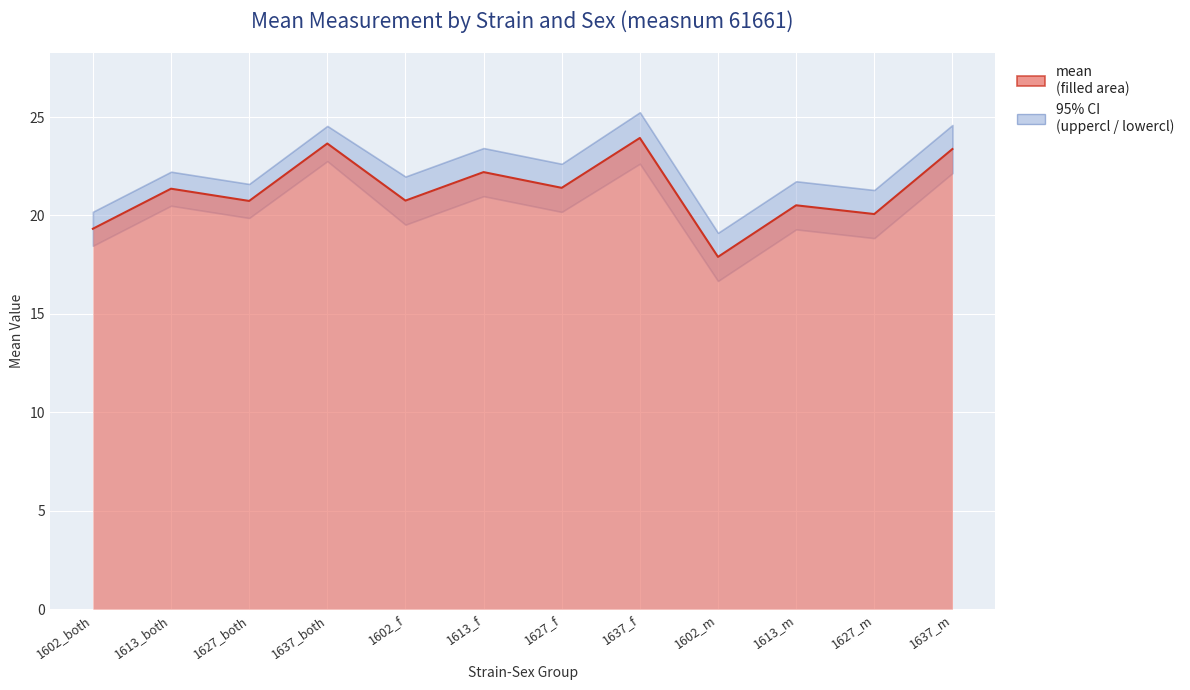

How many series are shown in this chart?

3